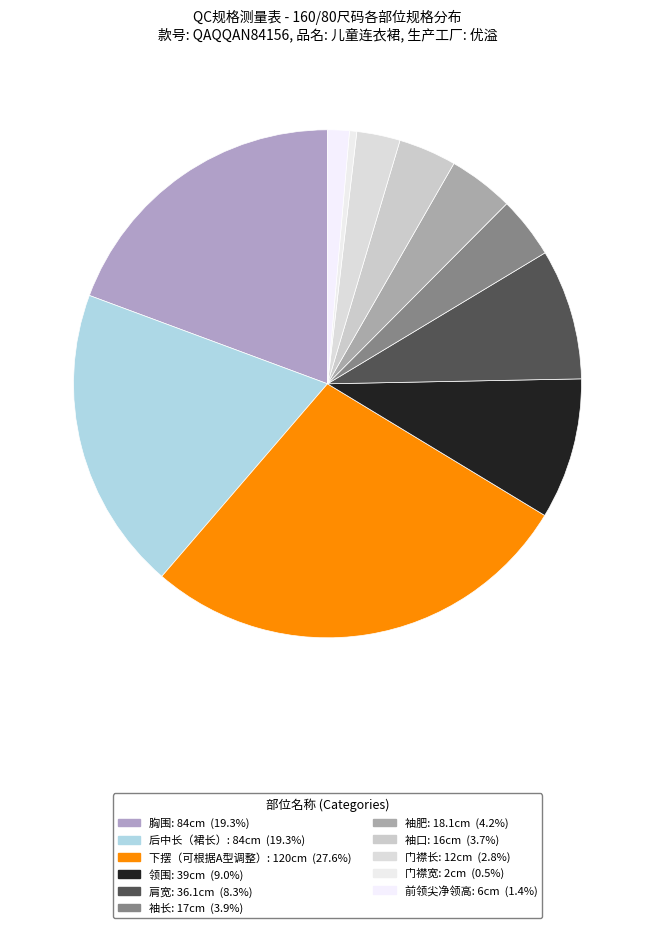

Which category has the biggest portion of the pie?

下摆（可根据A型调整）